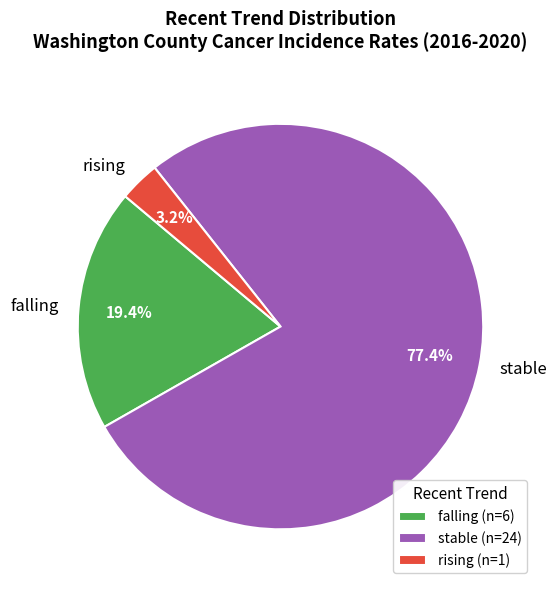

Does any single category account for the majority?

Yes